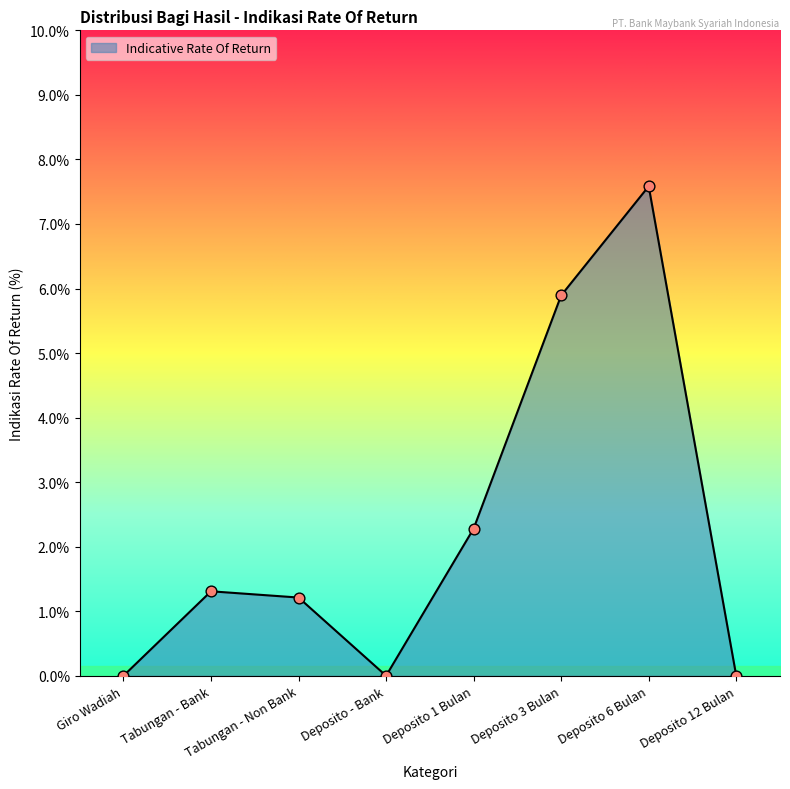

Which has a higher value, Deposito - Bank or Deposito 1 Bulan?

Deposito 1 Bulan